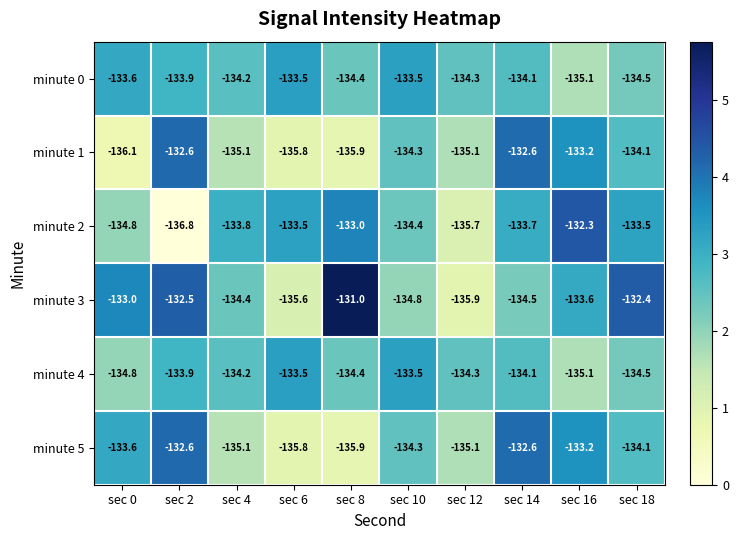

Between sec 2 and sec 4, which series saw the biggest shift?

minute 2